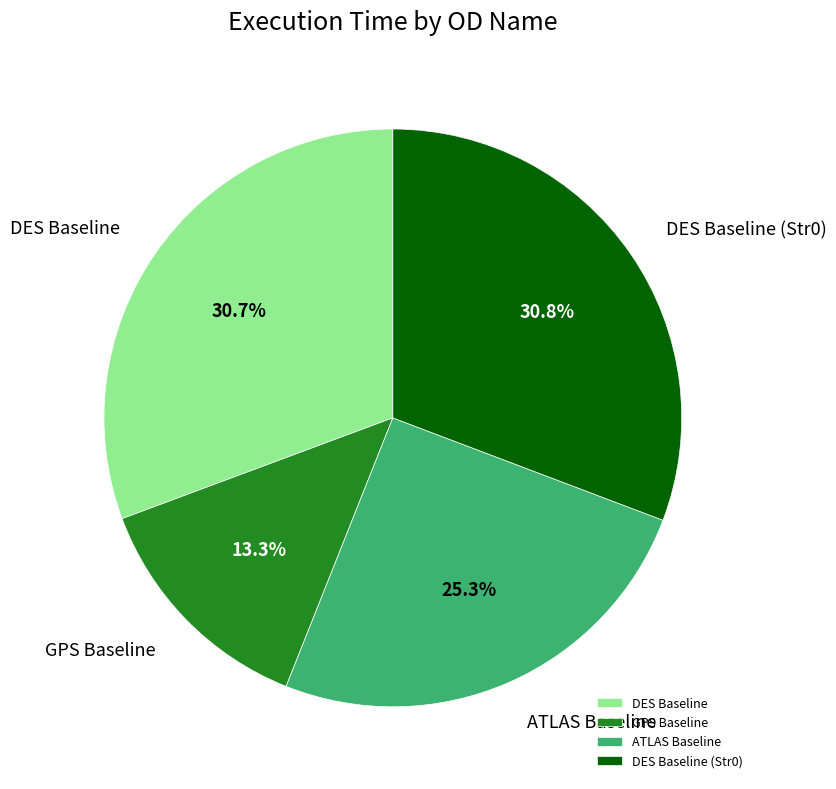

To the nearest percent, what is the difference between the ATLAS Baseline and DES Baseline slice percentages?

5%